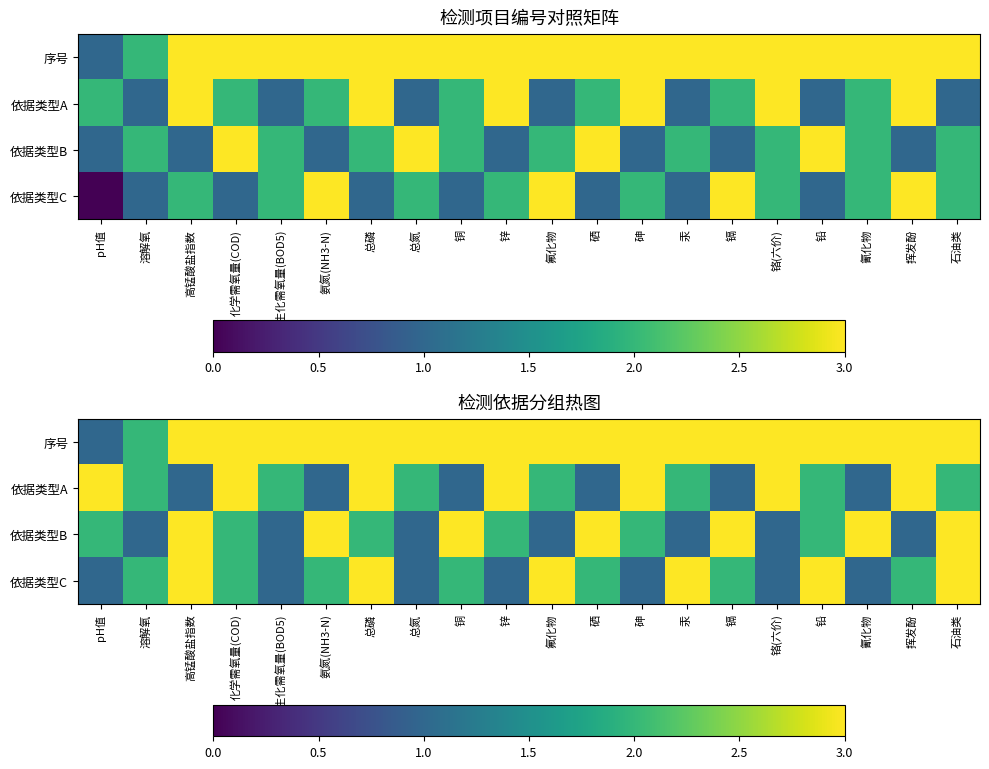

Is it true that 依据类型A equals 2 at 高锰酸盐指数?

False